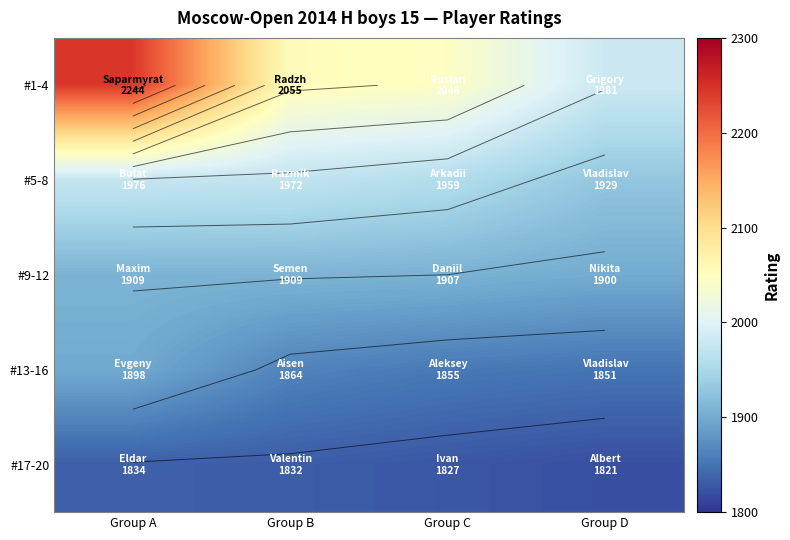

At which category is the sum across all series the highest?

Group A